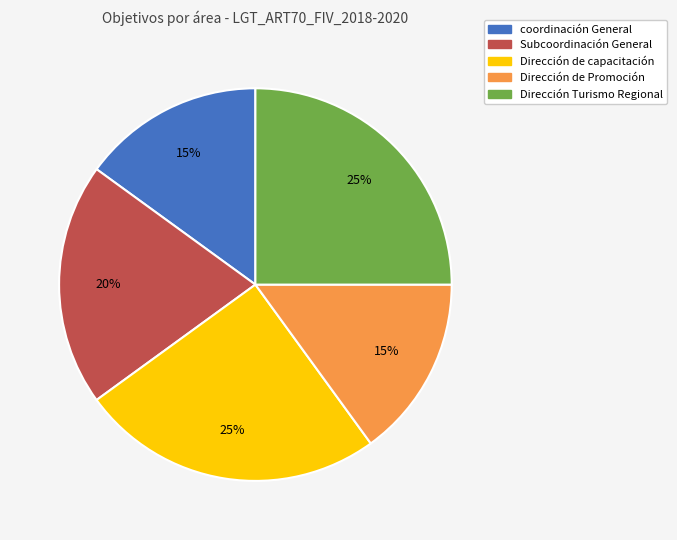

True or false: Dirección de Promoción accounts for 15% of the total.

True